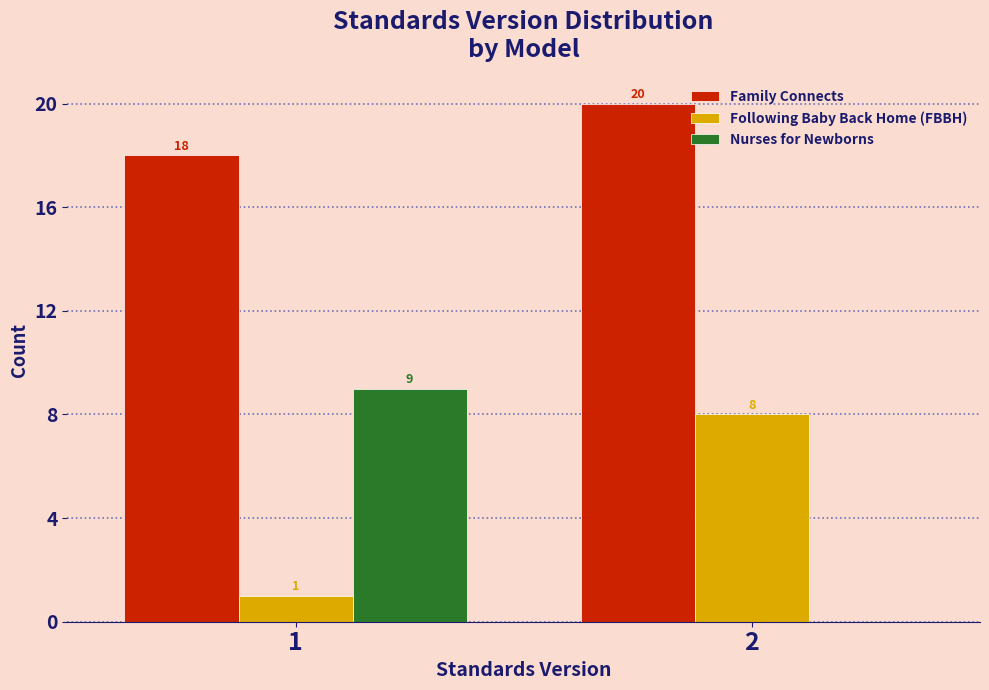

What is the sum of the Nurses for Newborns values at 2 and 1?

9